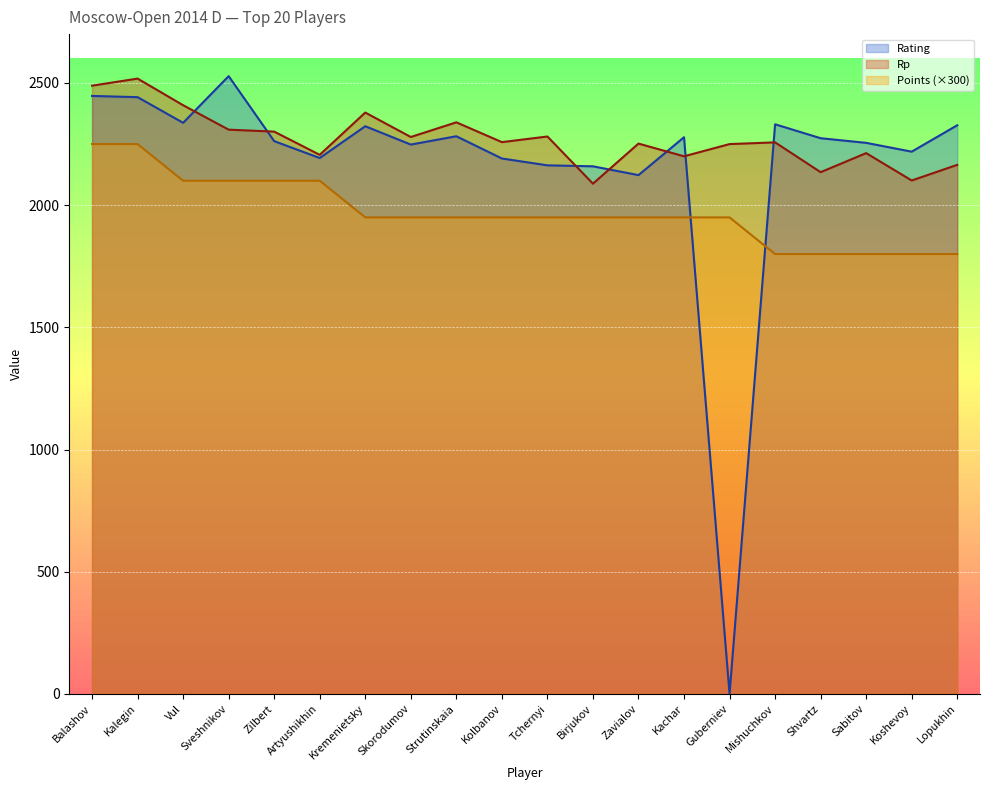

What is the label of the 13th point from the right?

Skorodumov